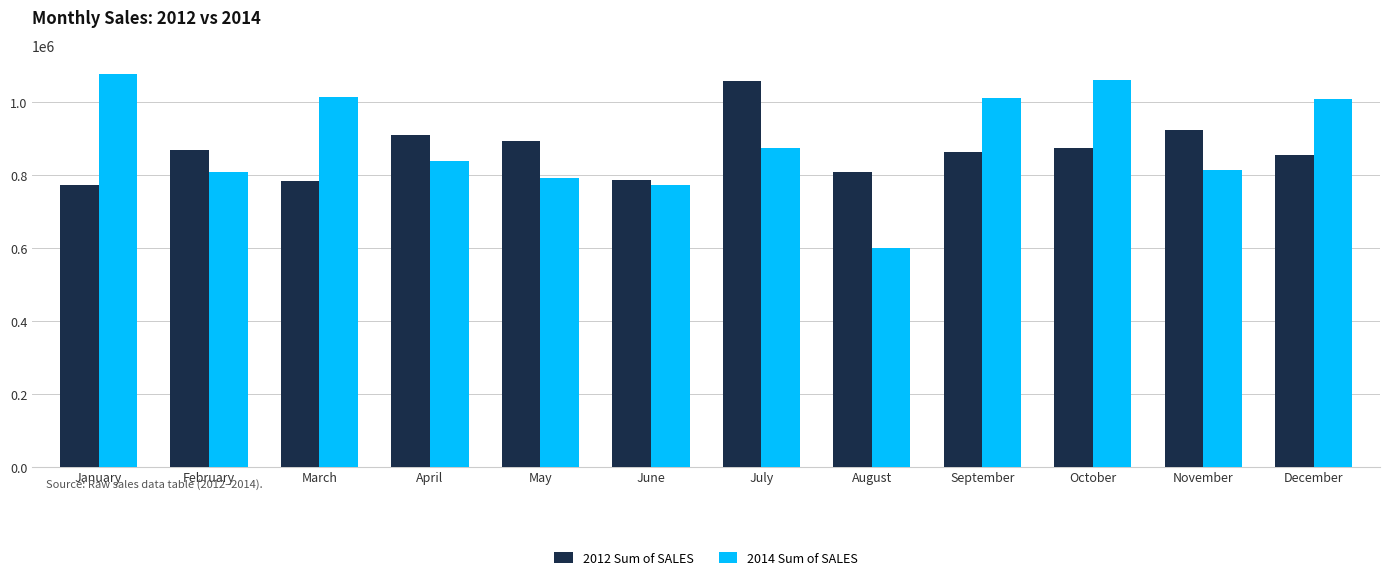

What is the sum of the 2014 Sum of SALES values at July and December?

1880288